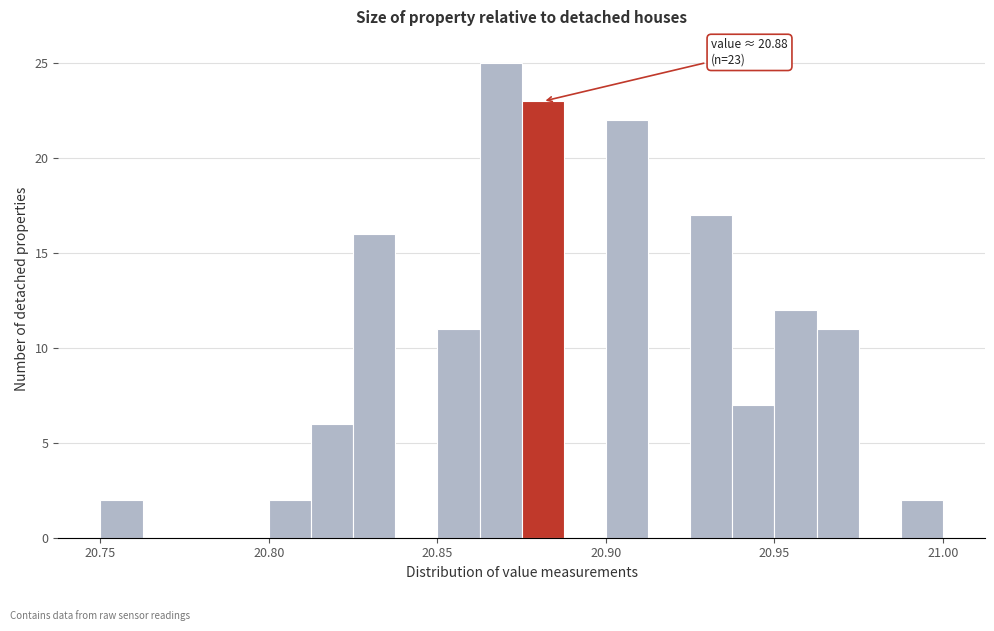

Read against the x-axis, roughly where is the centre of the tallest bar?

20.870